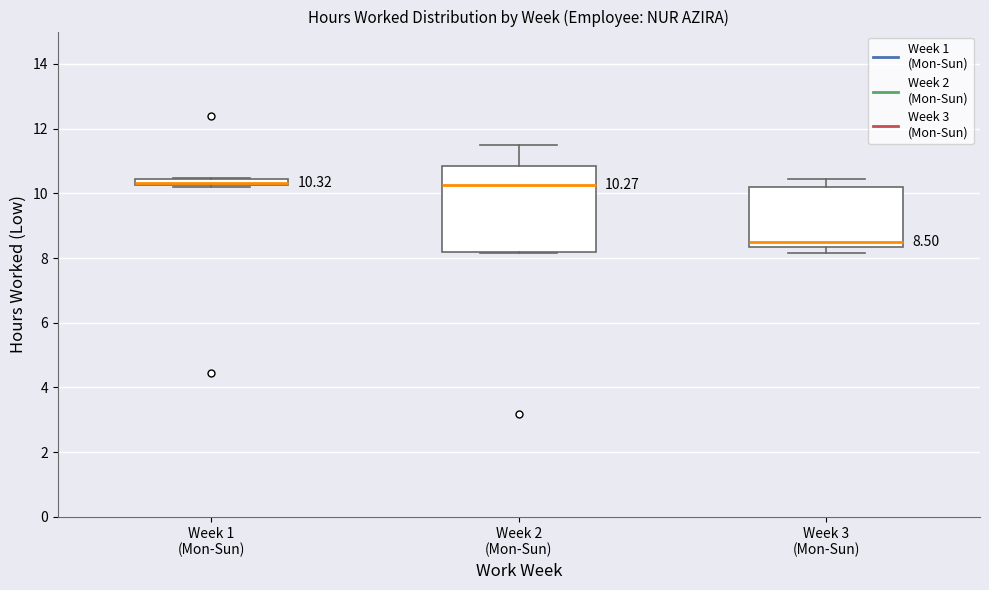

Comparing the boxes themselves (not the whiskers), which one is the tallest?

Week 2 (Mon-Sun)